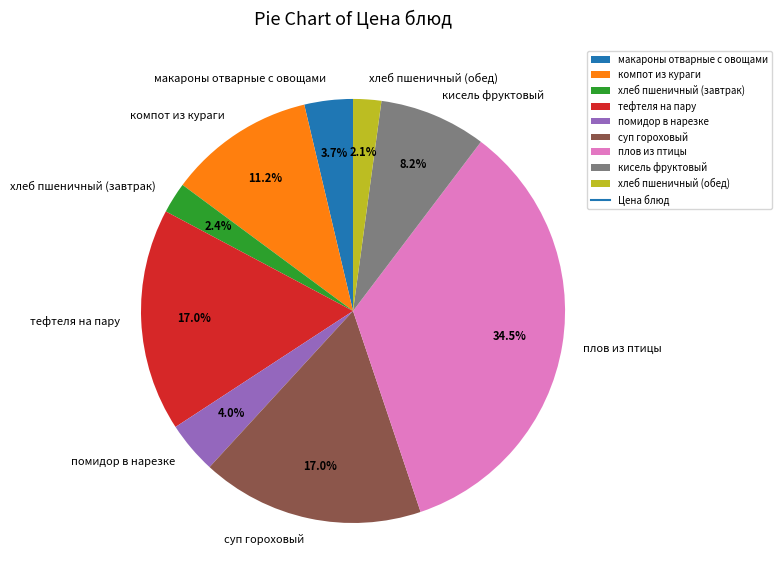

Does хлеб пшеничный (завтрак) account for over 50% of the chart?

No